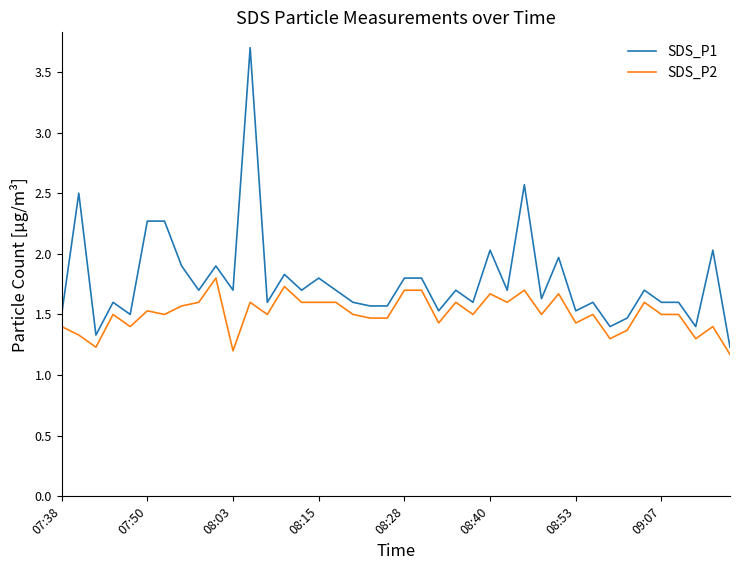

List the series in order of their peak value, highest first.

SDS_P1, SDS_P2